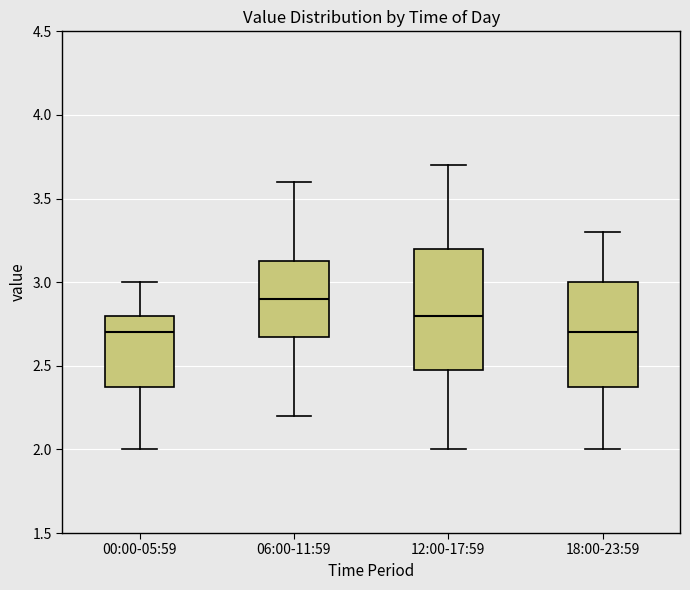

Reading left to right, transcribe this box plot: for each box, give where its median line is, the range the box spans, and where its two whiskers end, as read against the y-axis. The values are not printed on the chart, so give them approximately, as read against the axis.

00:00-05:59: median 2.70, box 2.40 to 2.80, whiskers 2.00 to 3.00
06:00-11:59: median 2.90, box 2.70 to 3.15, whiskers 2.20 to 3.60
12:00-17:59: median 2.80, box 2.50 to 3.20, whiskers 2.00 to 3.70
18:00-23:59: median 2.70, box 2.40 to 3.00, whiskers 2.00 to 3.30